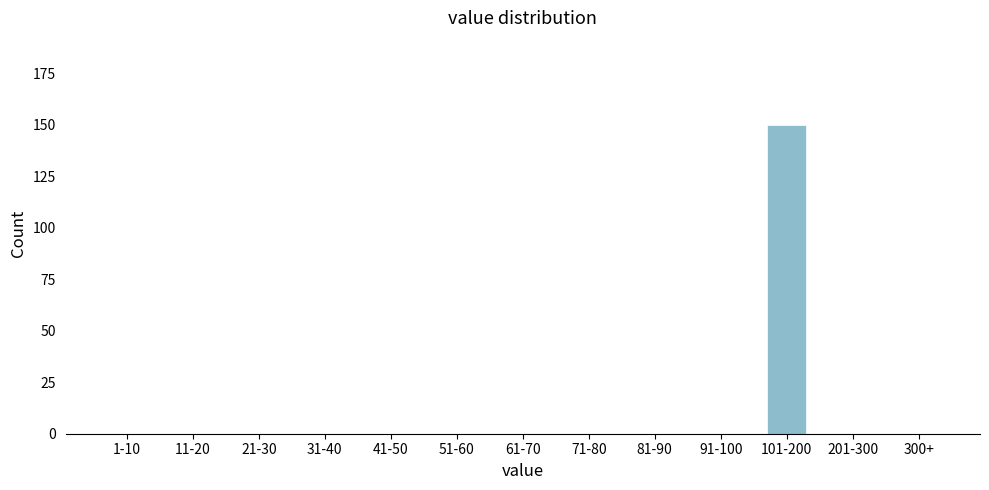

Reading left to right, what are all the values shown in this chart?

1-10=0	11-20=0	21-30=0	31-40=0	41-50=0	51-60=0	61-70=0	71-80=0	81-90=0	91-100=0	101-200=150	201-300=0	300+=0